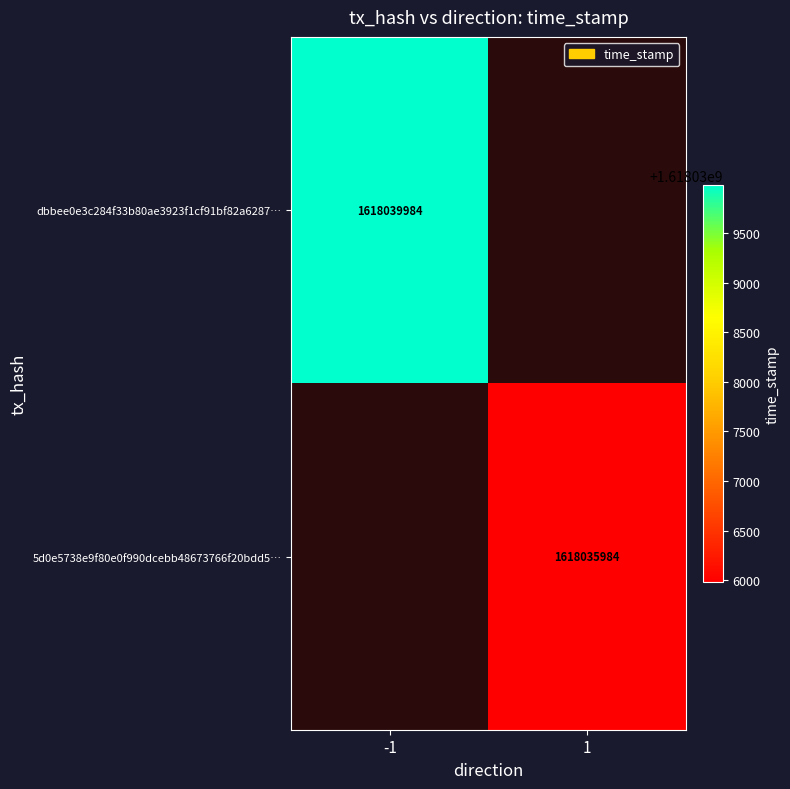

At how many categories does at least one series exceed 1618036861?

1